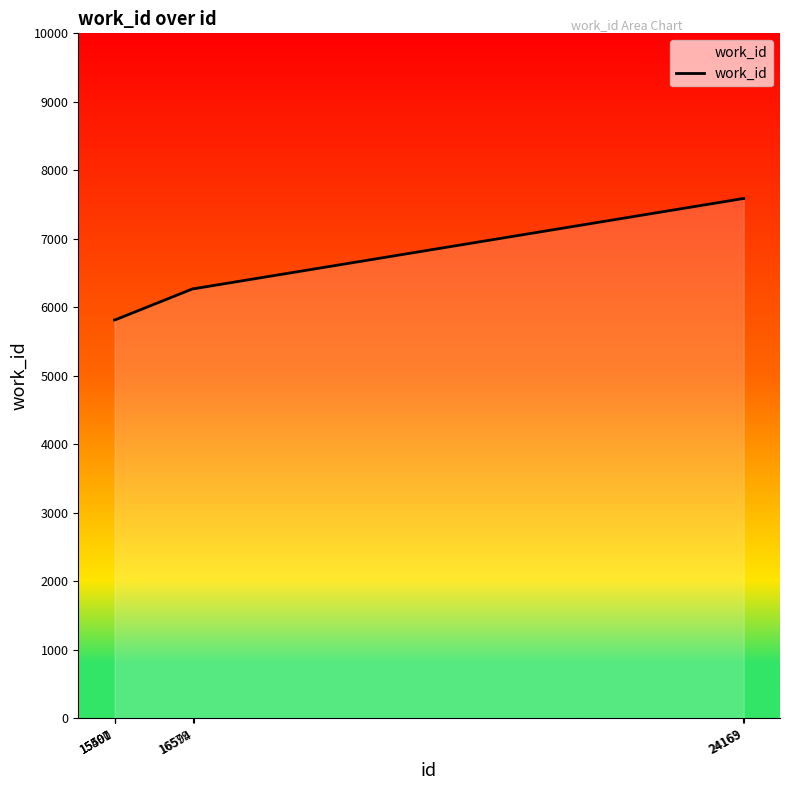

How many lines are shown in the chart?

1